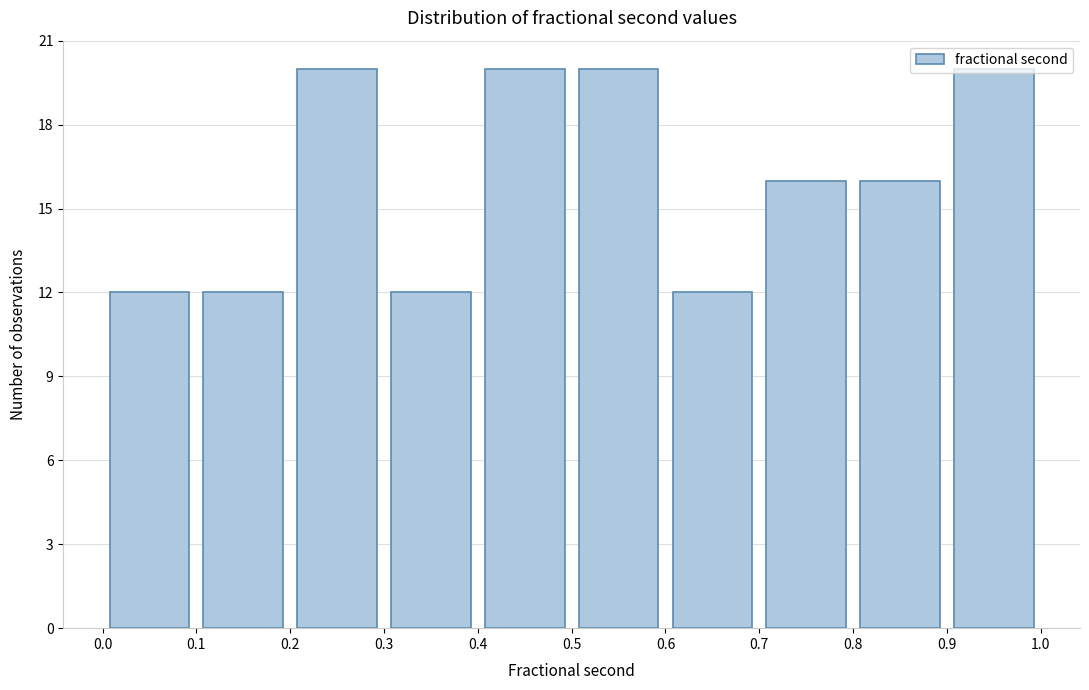

How tall is the bar that spans 0.5 to 0.6 on the x-axis? The values are not printed on the chart, so give them approximately, as read against the axis.

20